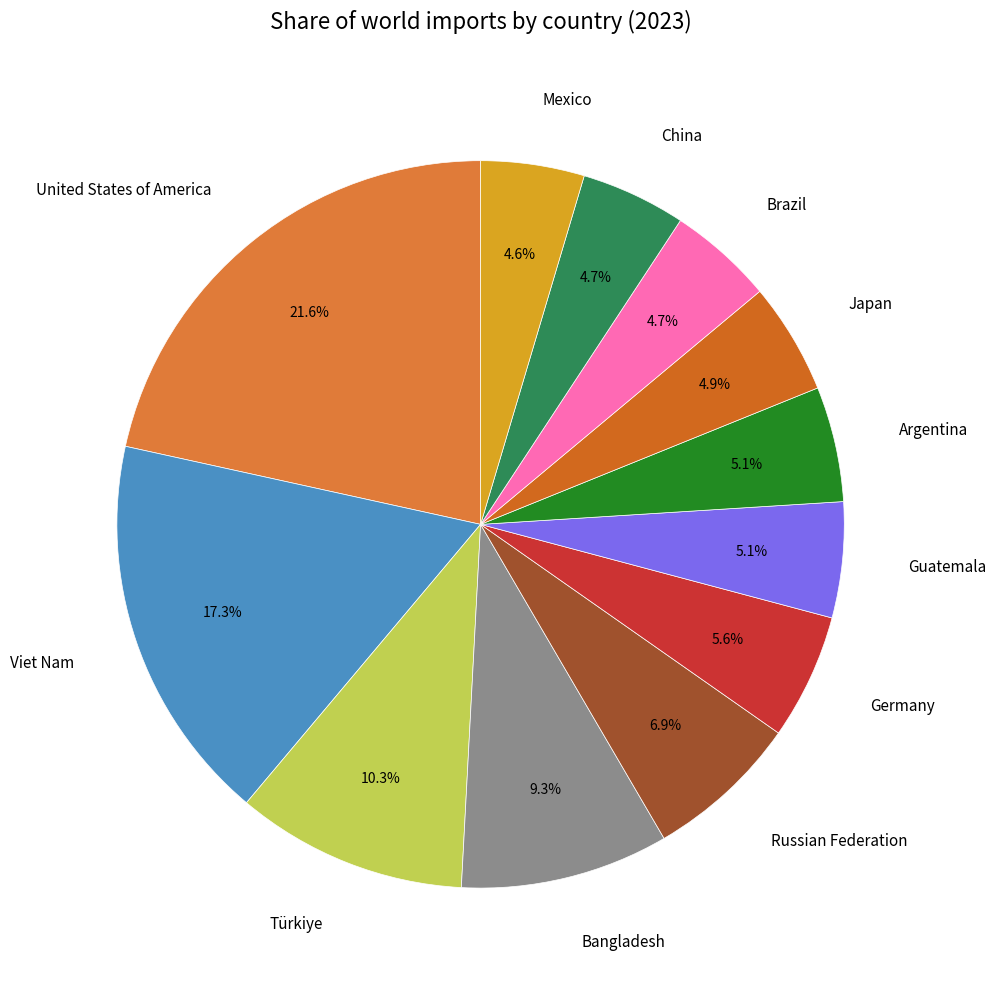

What percentage is the Türkiye slice, to the nearest percent?

10%